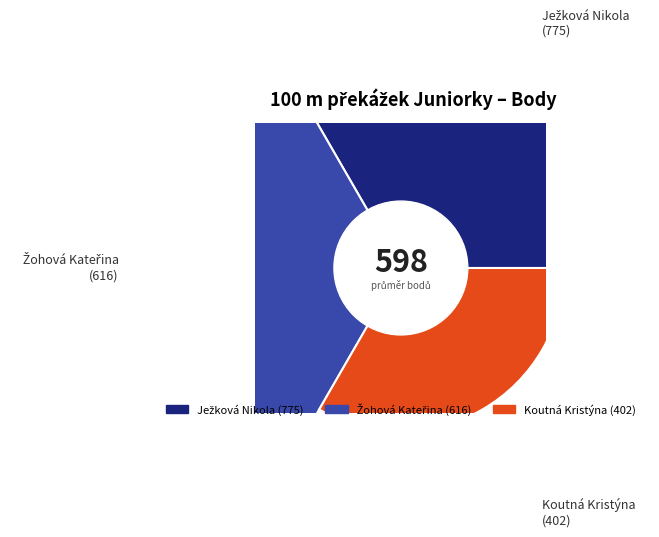

What percentage is the Žohová Kateřina slice, to the nearest percent?

34%